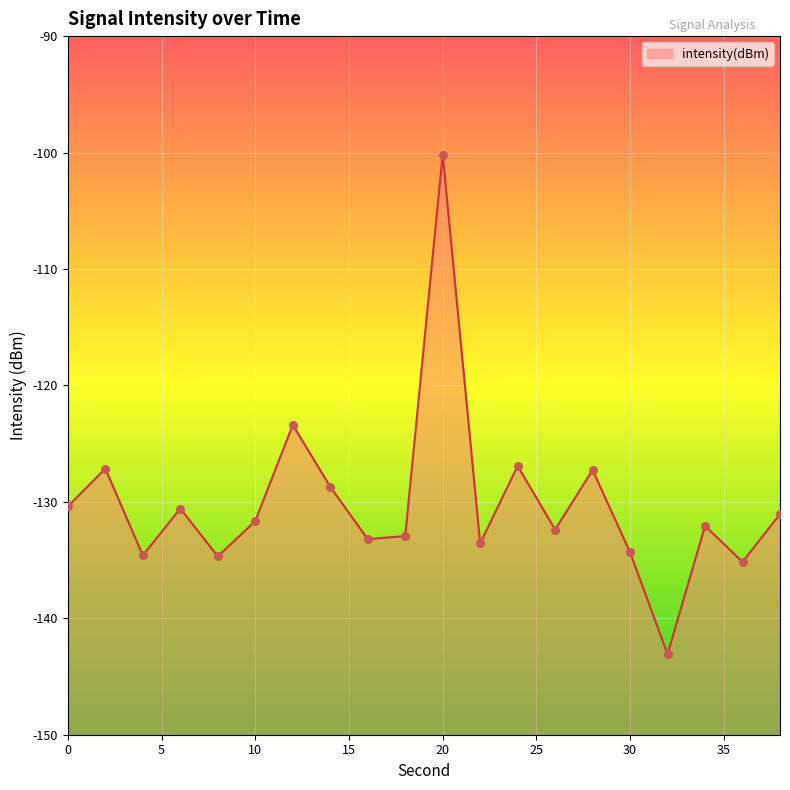

Between 4 and 34, which is larger?

34